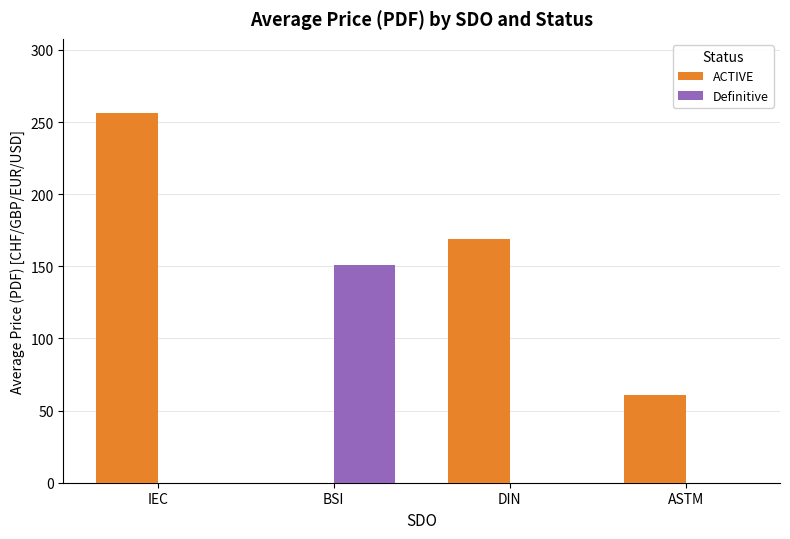

Which series has the largest total across all categories?

ACTIVE